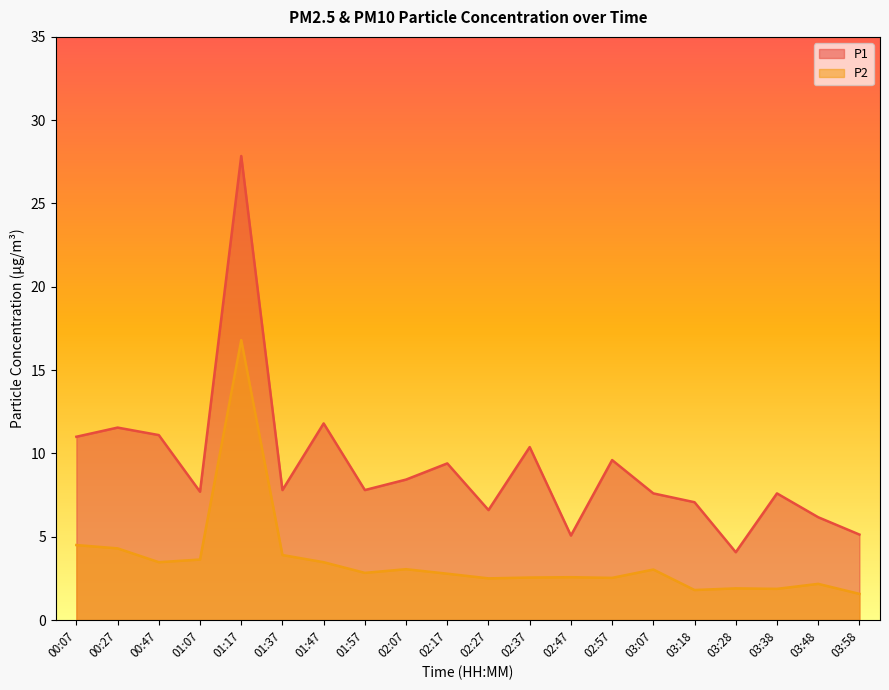

At which category is the sum across all series the highest?

01:17